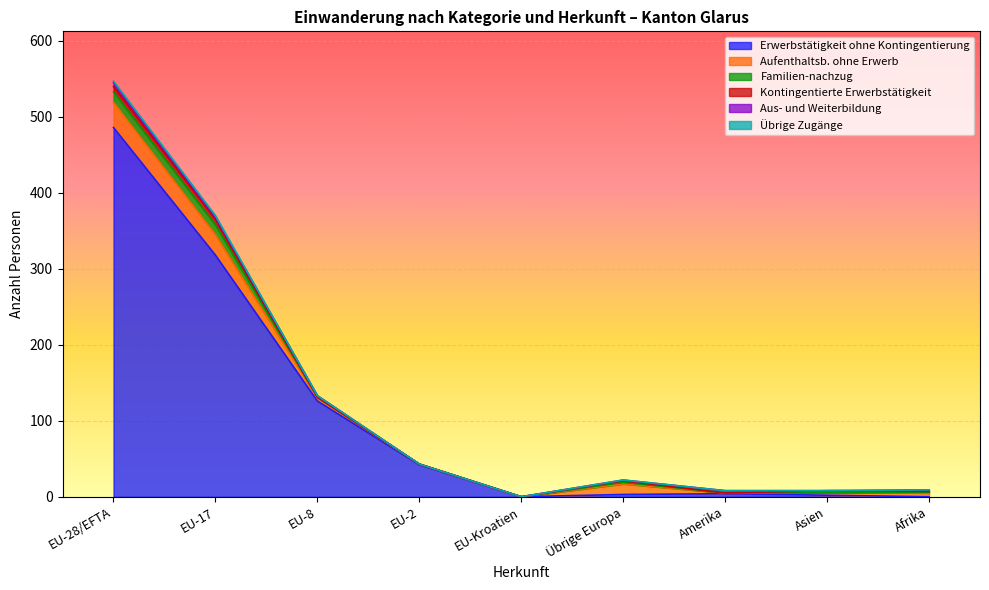

The value of Übrige Zugänge at Amerika is -1. True or false?

False